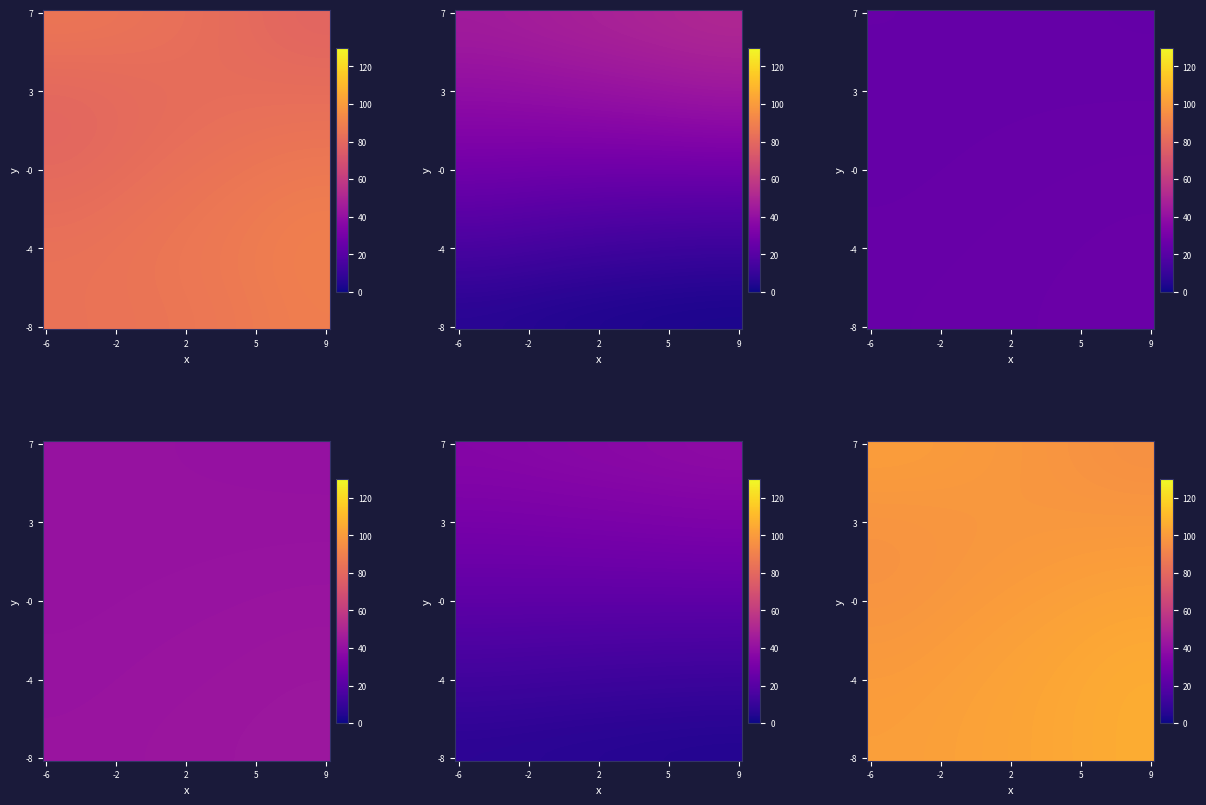

Which has a higher value, 4 or 1?

1